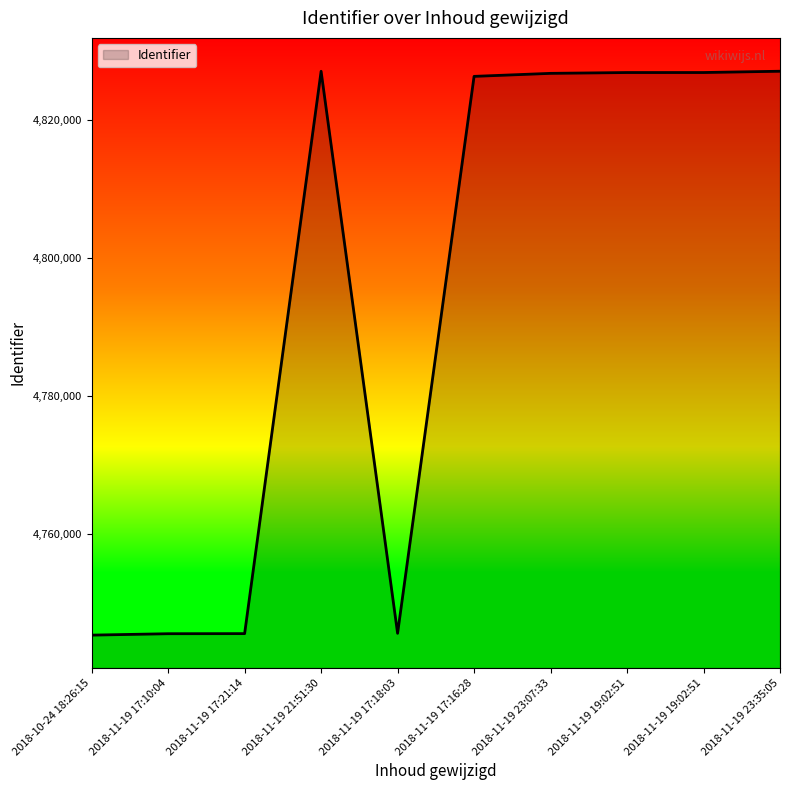

Rank the categories by value from lowest to highest.

2018-10-24 18:26:15, 2018-11-19 17:10:04, 2018-11-19 17:21:14, 2018-11-19 17:18:03, 2018-11-19 17:16:28, 2018-11-19 23:07:33, 2018-11-19 19:02:51, 2018-11-19 19:02:51, 2018-11-19 21:51:30, 2018-11-19 23:35:05